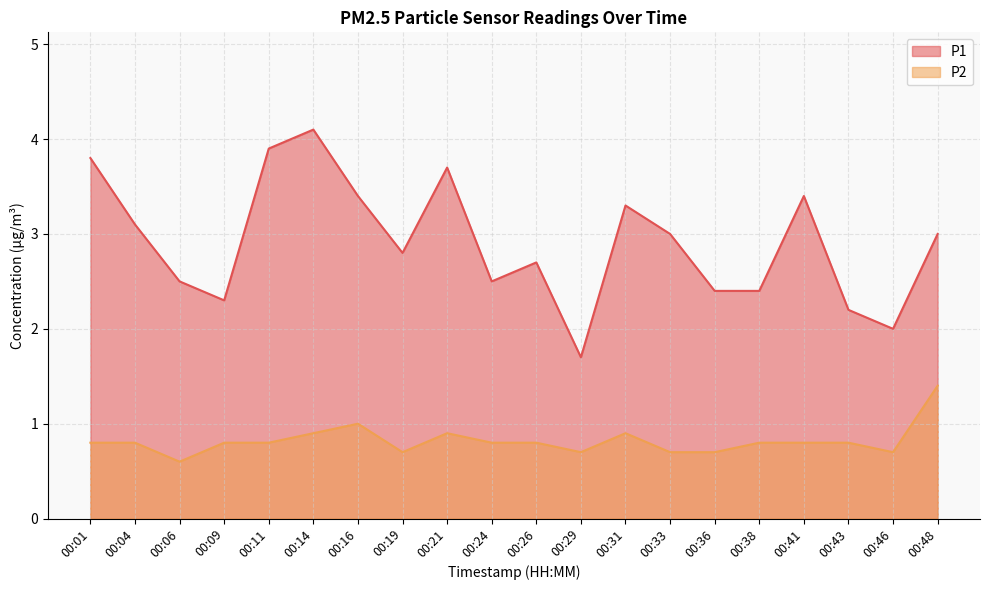

What is the sum of all P2 values?

16.4